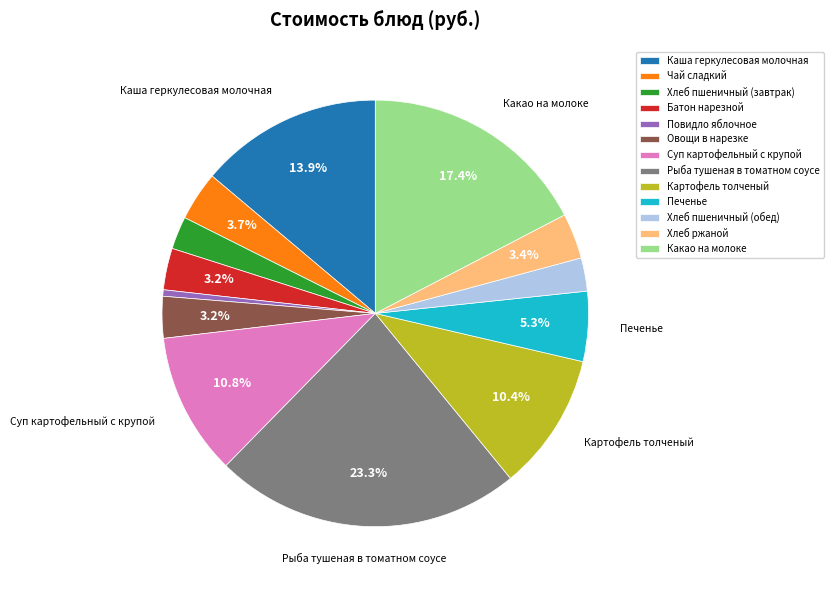

Which category has the smallest portion of the pie?

Повидло яблочное